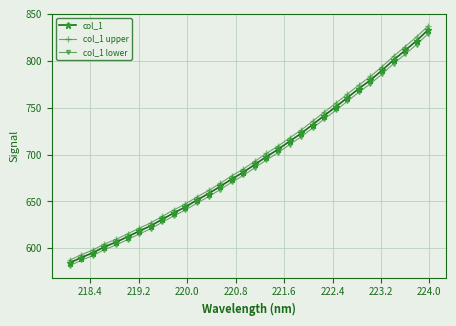

True or false: col_1 and col_1 upper intersect in this chart.

False